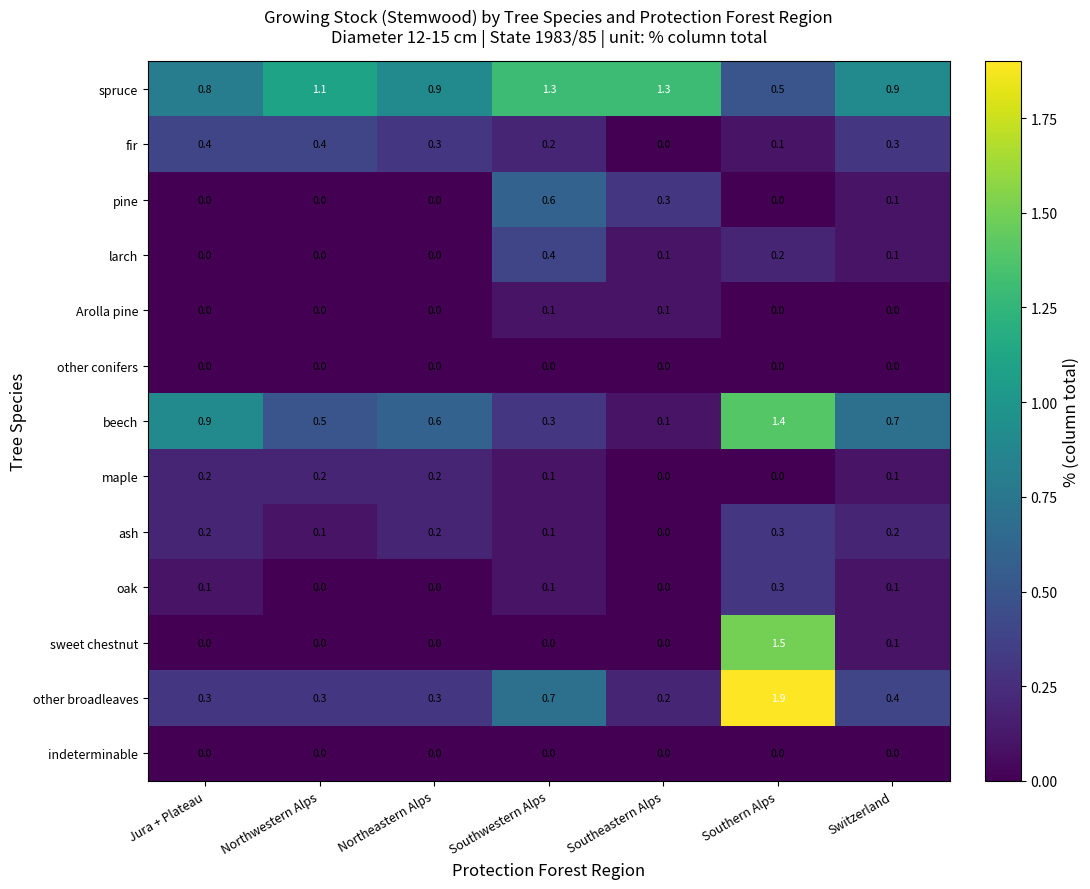

Is it true that indeterminable equals 0.0 at Northwestern Alps?

True